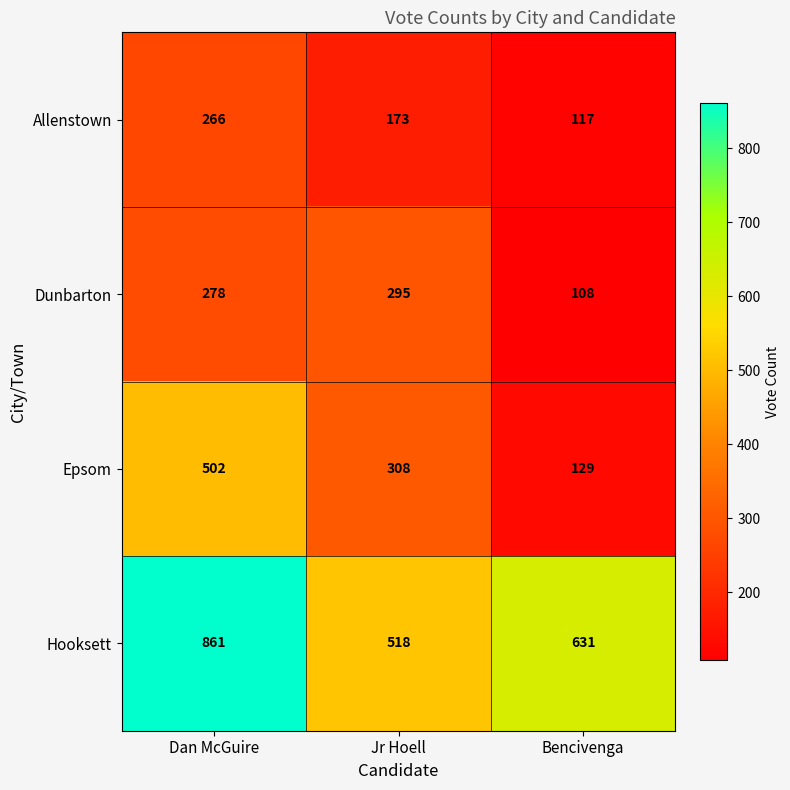

At how many categories does at least one series exceed 665?

1